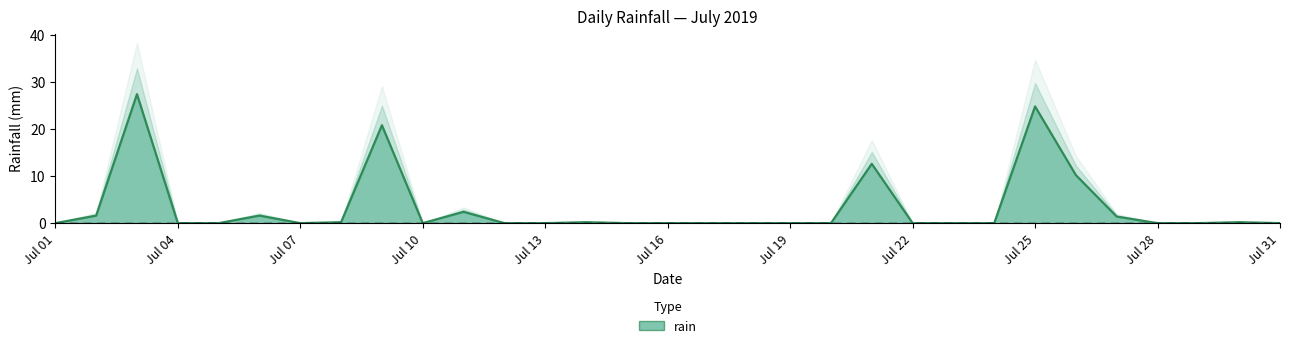

Is it true that rain equals 0.0 at Jul 16?

True